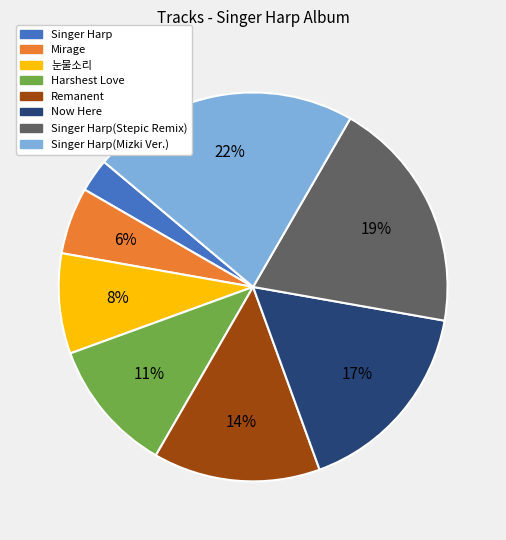

Between Remanent and Mirage, which is larger?

Remanent